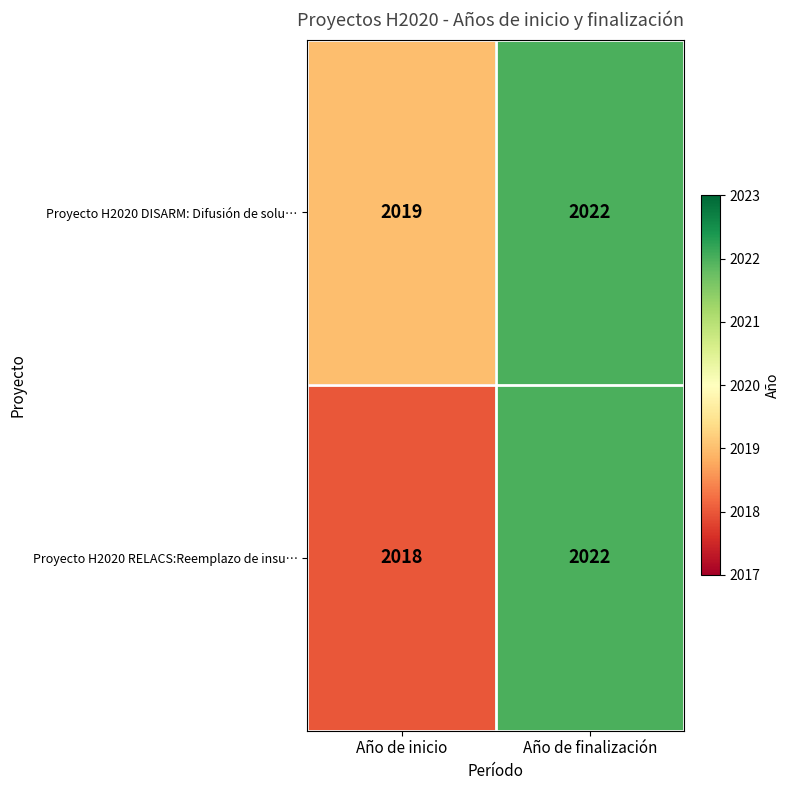

Is it true that Proyecto H2020 RELACS:Reemplazo de insu… equals 2022 at Año de finalización?

True